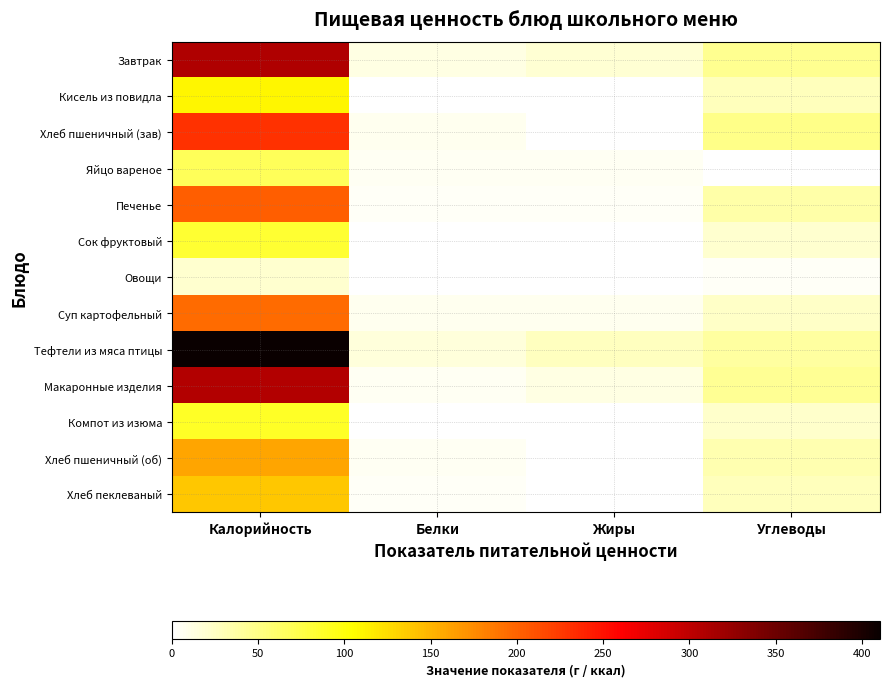

What is the difference between the highest and lowest values at Жиры?

27.1